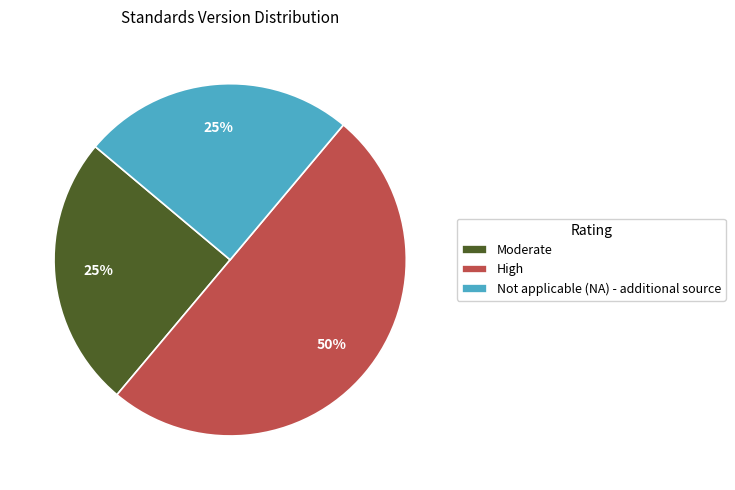

How many segments does this pie chart have?

3